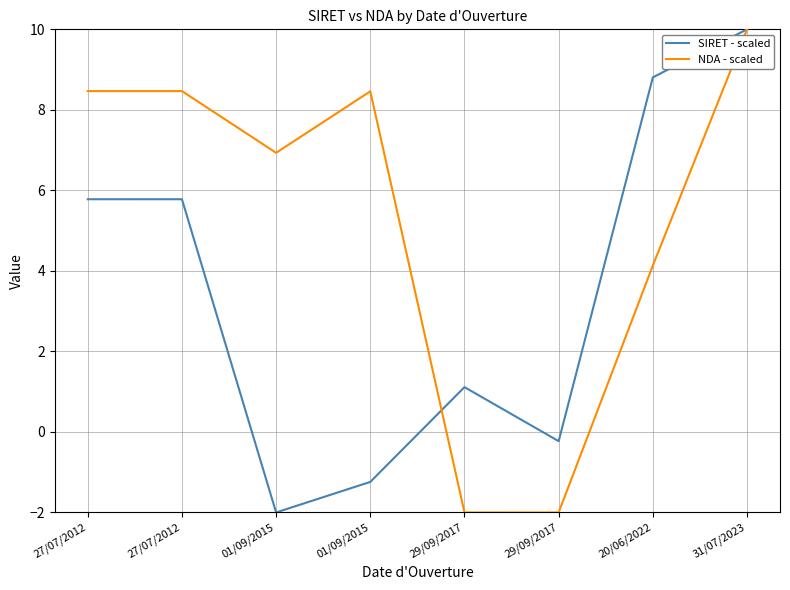

What are all the series names shown in the legend?

SIRET - scaled, NDA - scaled